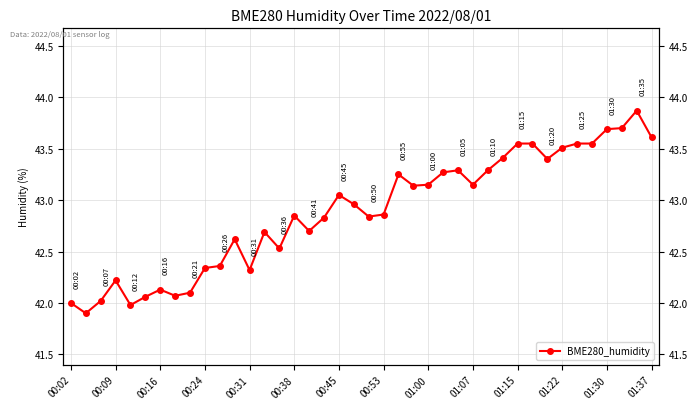

Which has a higher value, 35 or 01:00?

35